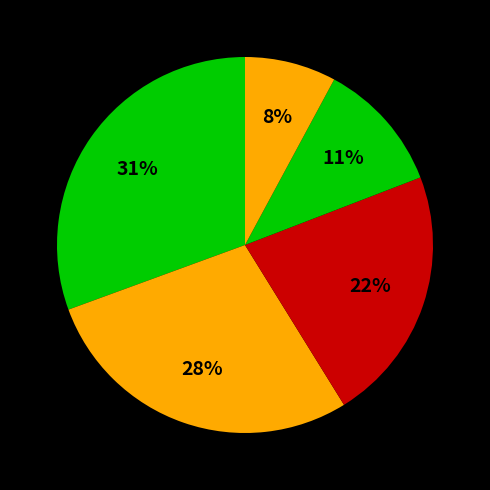

How many slices are in this pie chart?

5